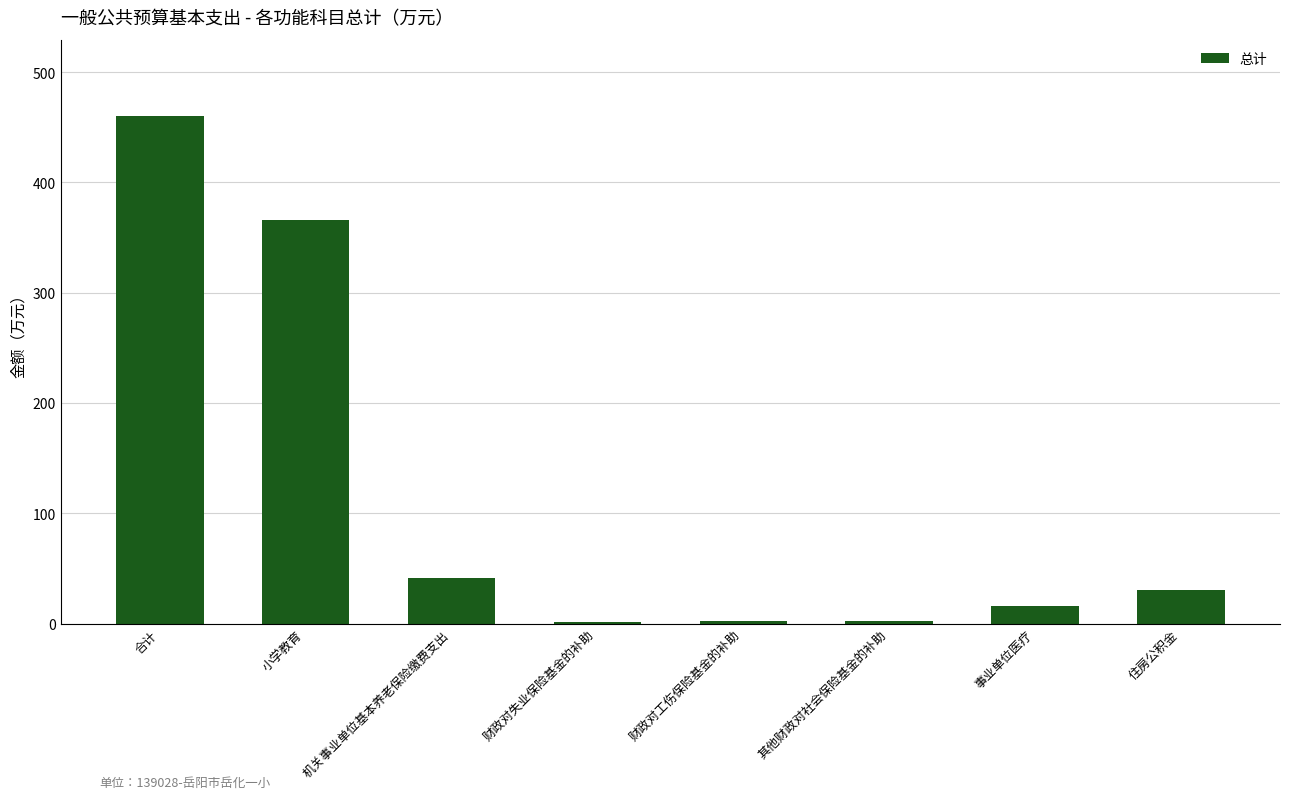

The value at 小学教育 is 365.5. True or false?

True